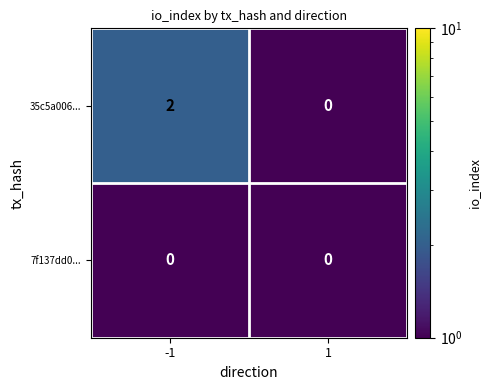

Rank the series by their average value, from lowest to highest.

7f137dd0..., 35c5a006...